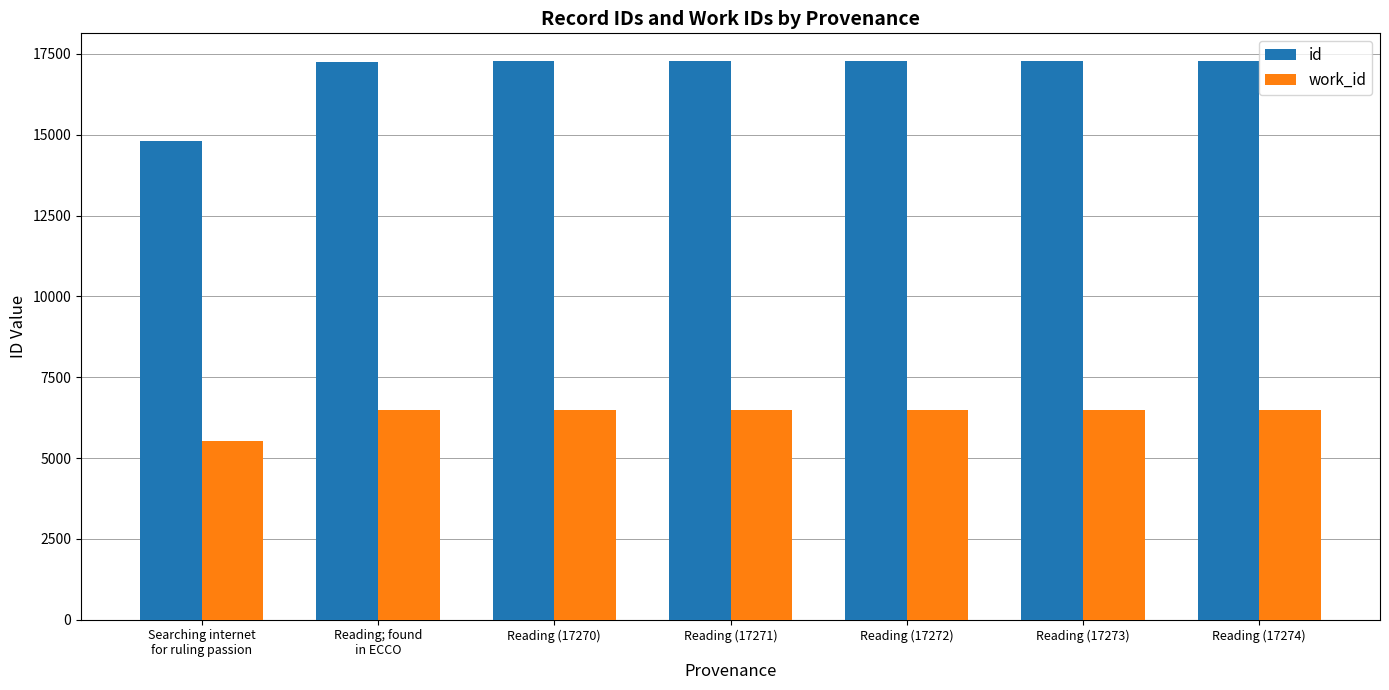

List the series in order of their peak value, highest first.

id, work_id